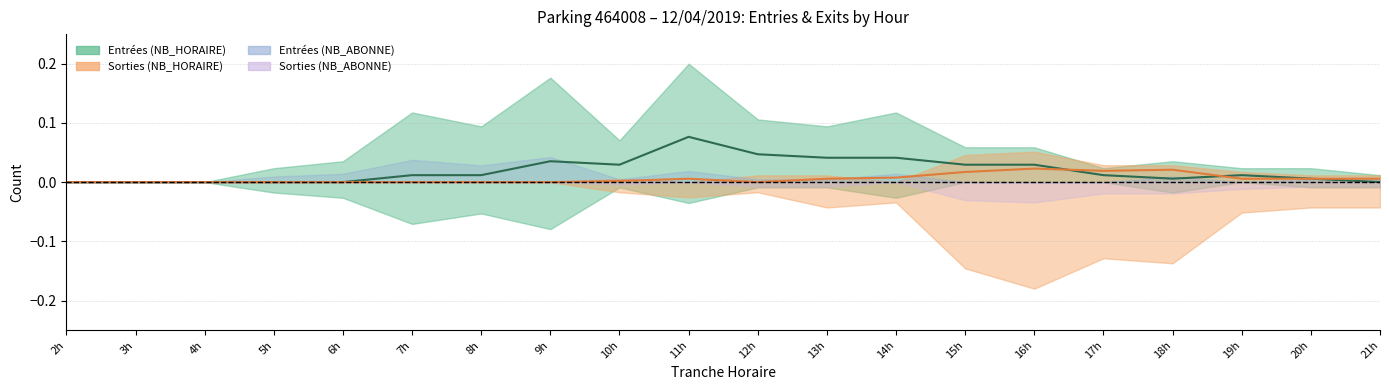

True or false: NB_HORAIRE Entrées has a value of 0.0 at 18h.

False